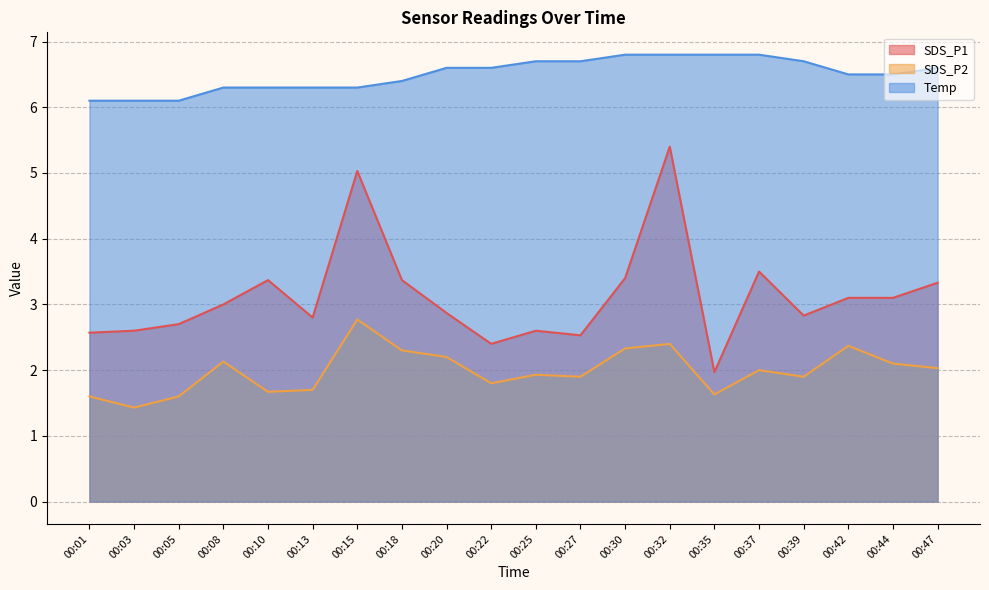

Rank the categories by SDS_P1 value from highest to lowest.

00:32, 00:15, 00:37, 00:30, 00:10, 00:18, 00:47, 00:42, 00:44, 00:08, 00:20, 00:39, 00:13, 00:05, 00:03, 00:25, 00:01, 00:27, 00:22, 00:35